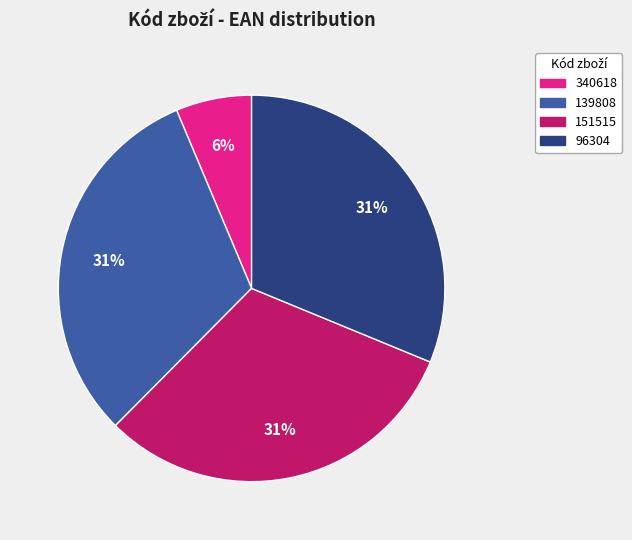

What is the ratio of the value at 139808 to the value at 151515?

1.0